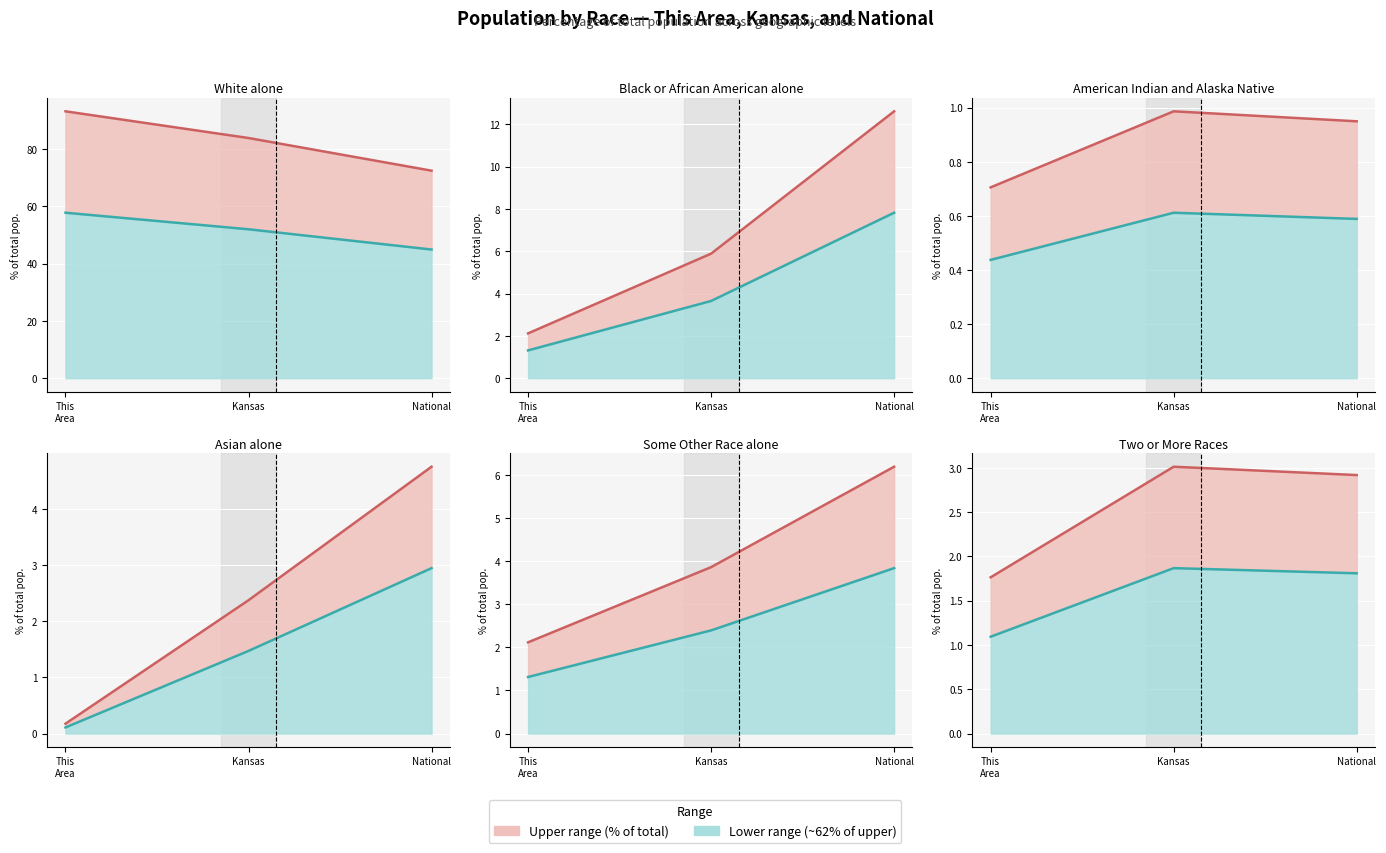

Rank the series by their average value, from lowest to highest.

Lower line, Upper line